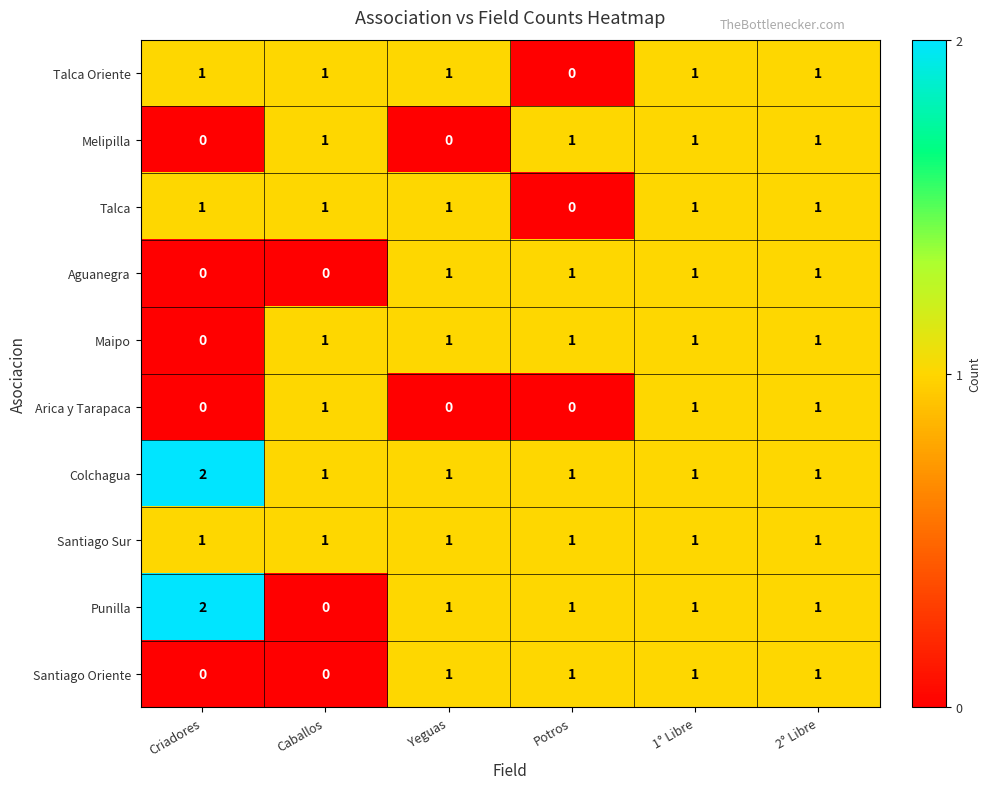

Which label corresponds to the largest value in the chart?

Criadores